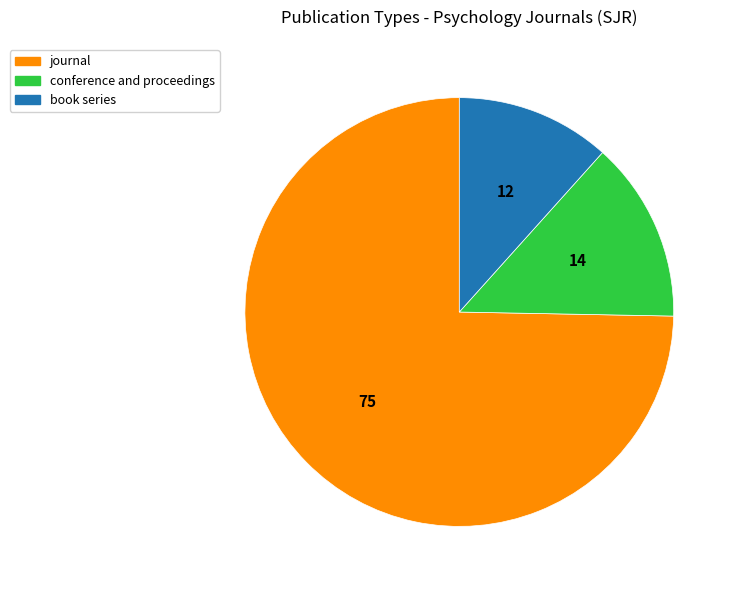

Which category has the smallest portion of the pie?

book series